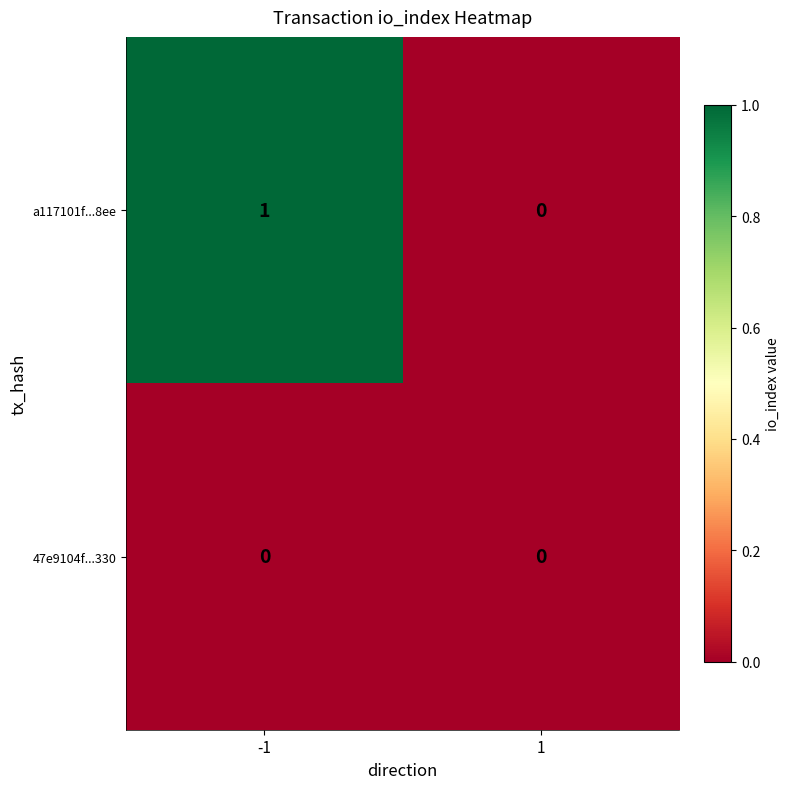

The value of a117101f...8ee at -1 is 0. True or false?

False